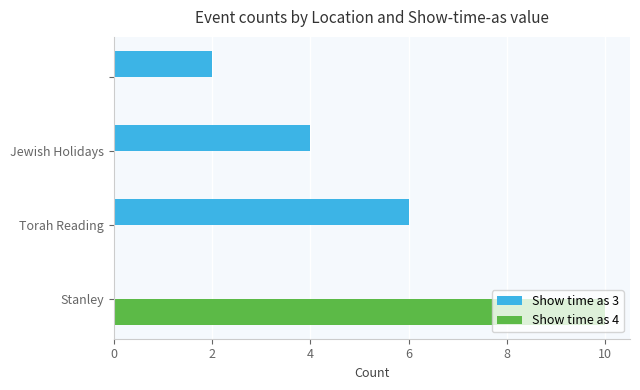

Which series has the largest total across all categories?

Show time as 3